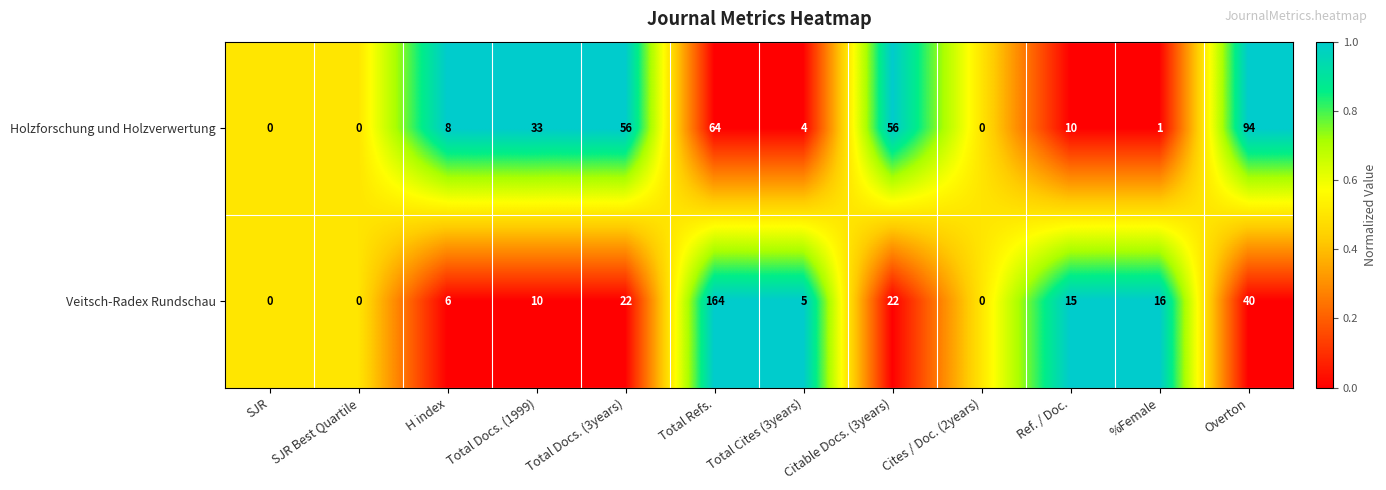

How many data points does each series have?

12